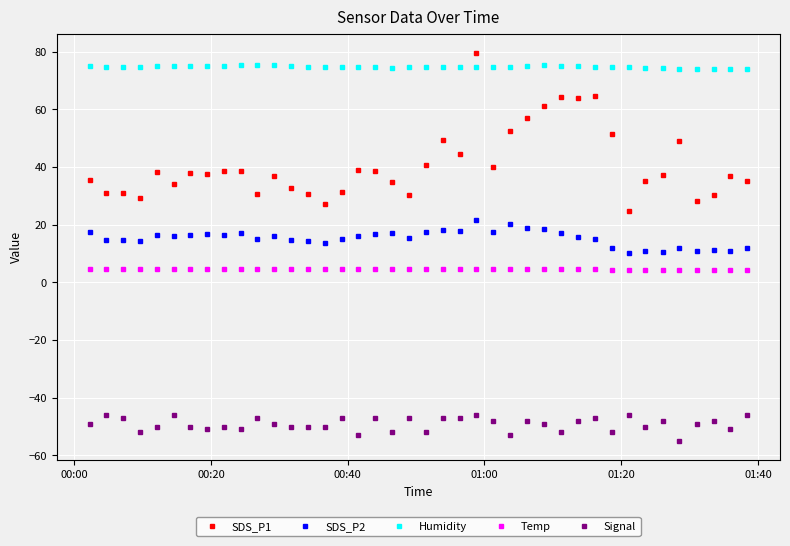

What is the value of the Temp point at the 13th from the left?

4.7